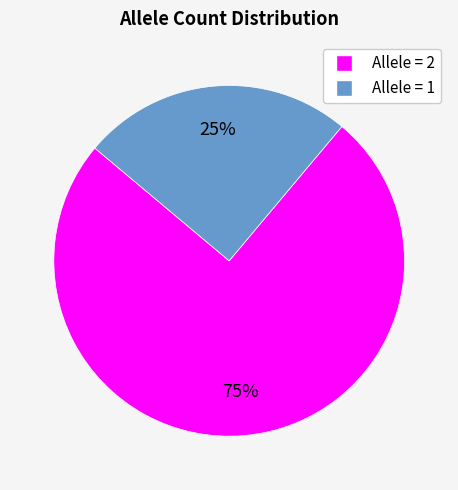

How many segments does this pie chart have?

2